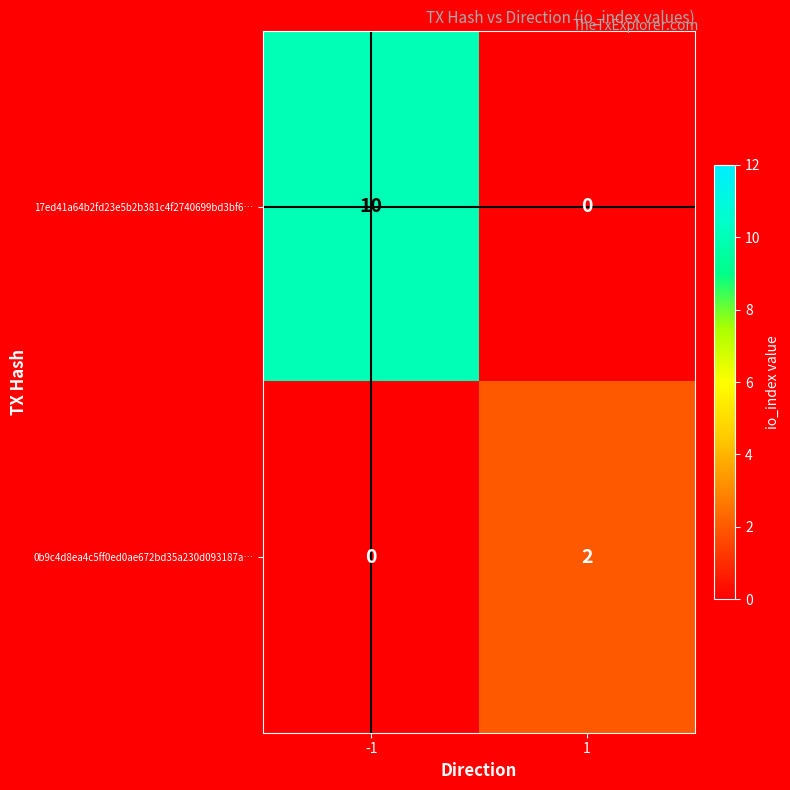

Which series has the widest spread of values?

17ed41a64b2fd23e5b2b381c4f2740699bd3bf6…